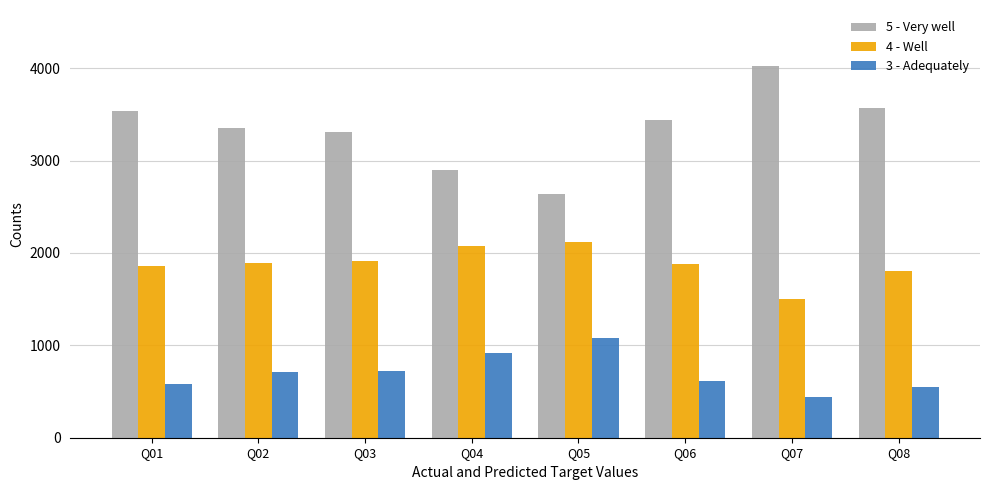

Which series has the largest total across all categories?

5 - Very well